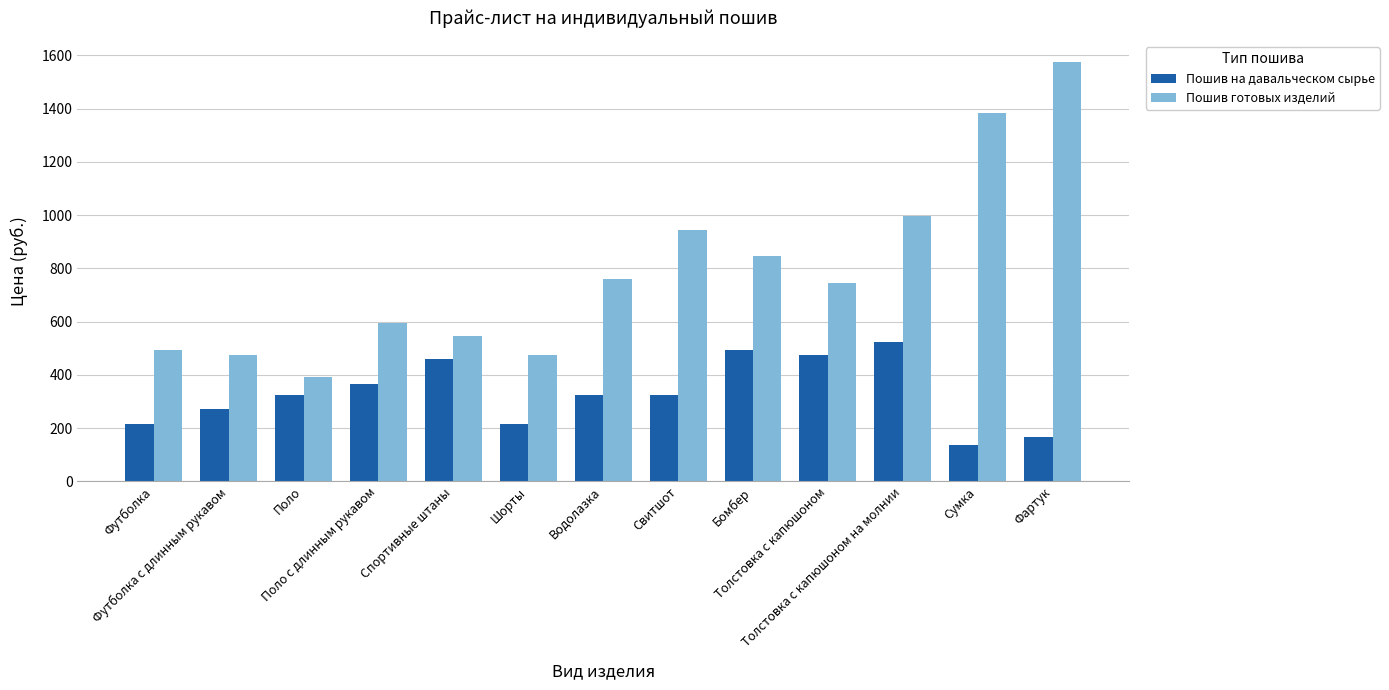

Which series has the widest spread of values?

Пошив готовых изделий